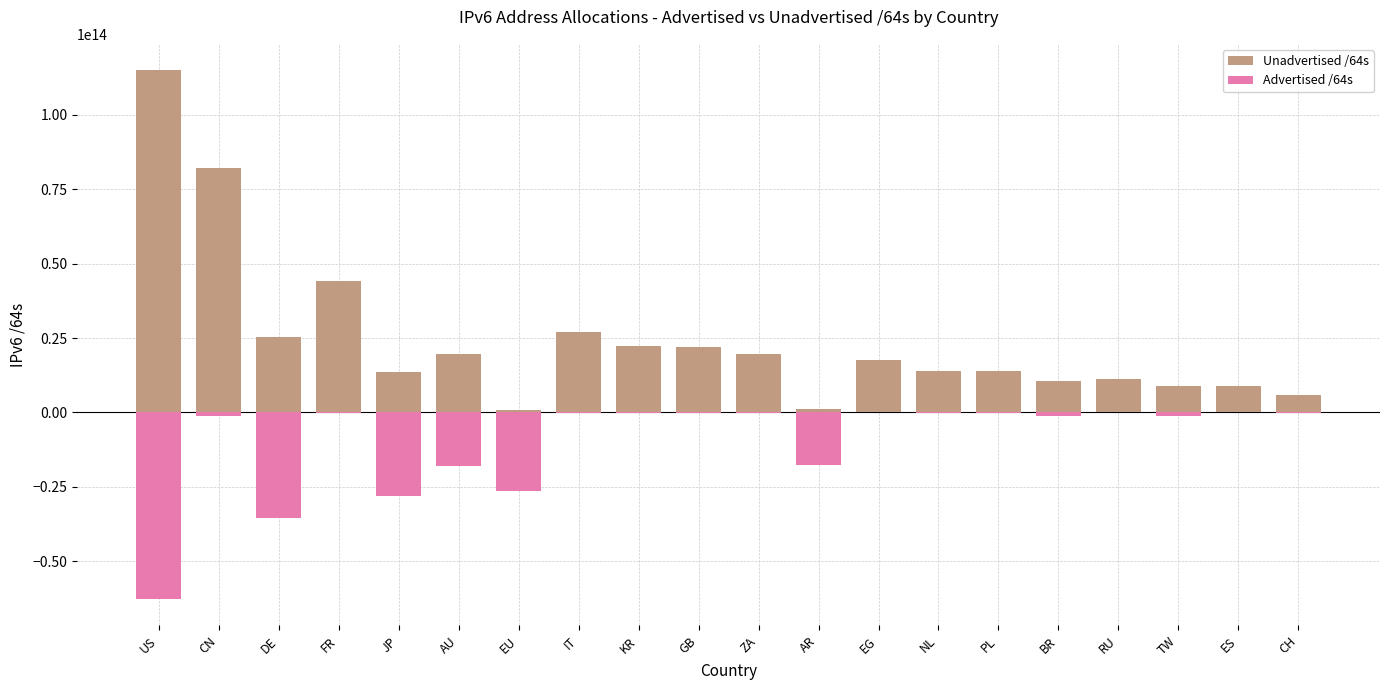

What position from the left is ZA?

11